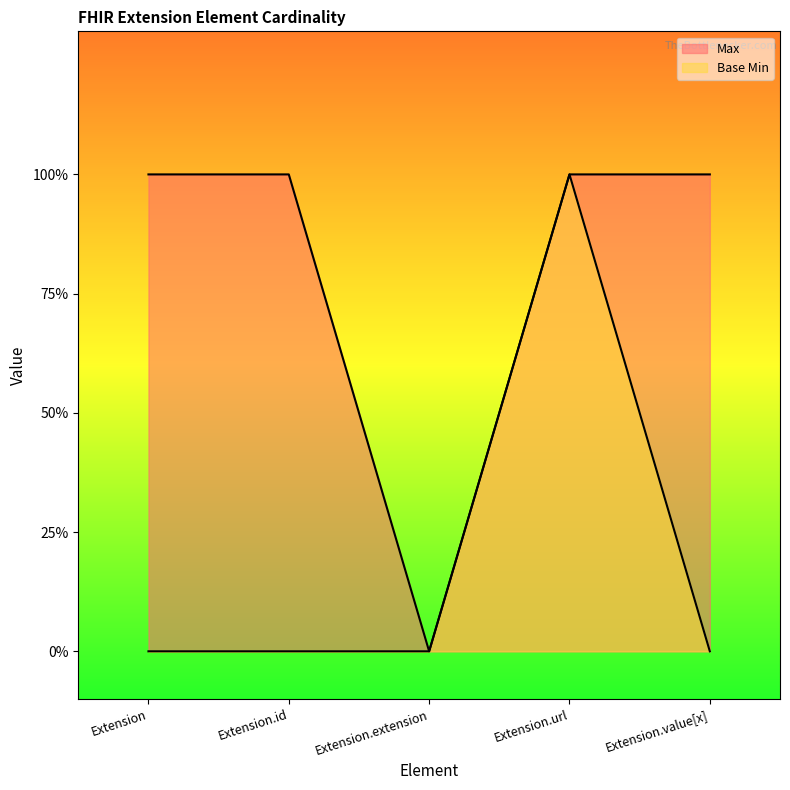

Which series has the largest range (max minus min)?

Max